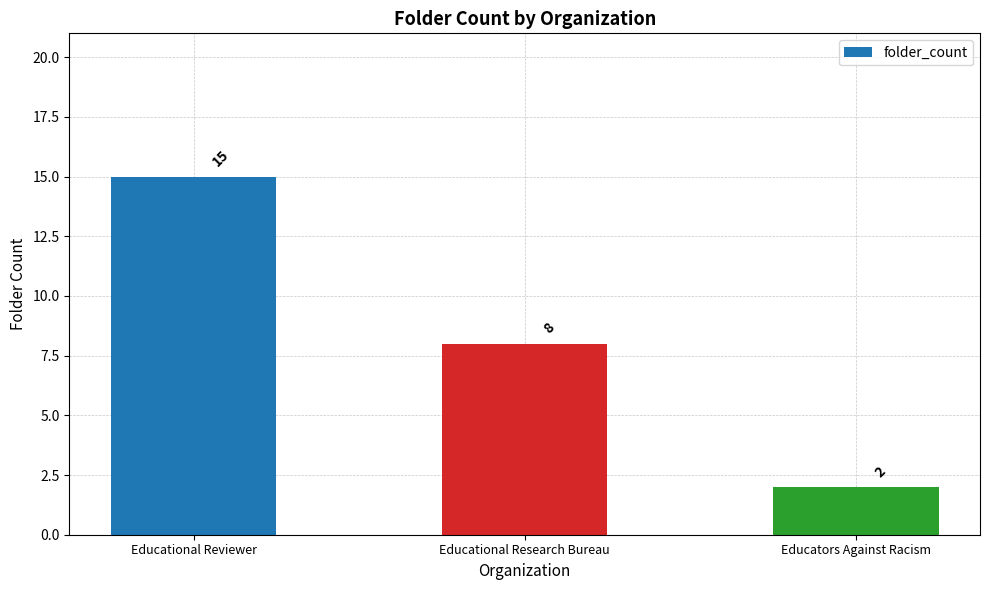

How many bars are there in total?

3